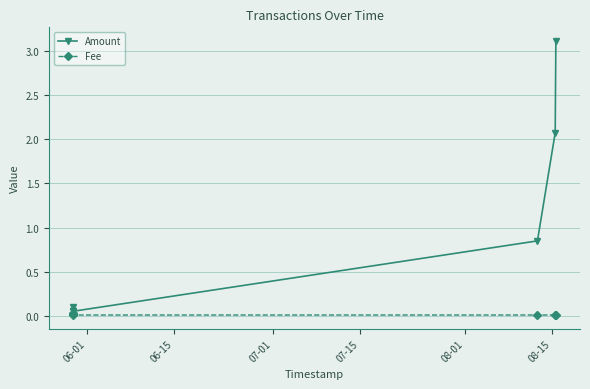

True or false: Fee has more than 2 points higher than both neighbors.

False